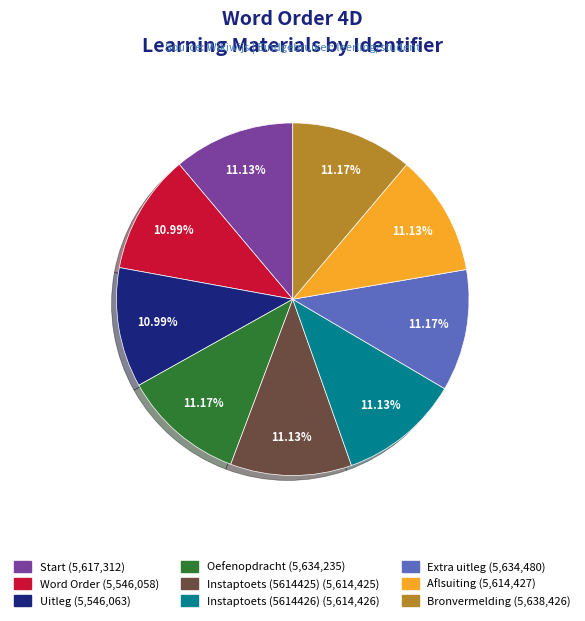

What percentage do Instaptoets (5614425) and Extra uitleg together represent?

22.3%